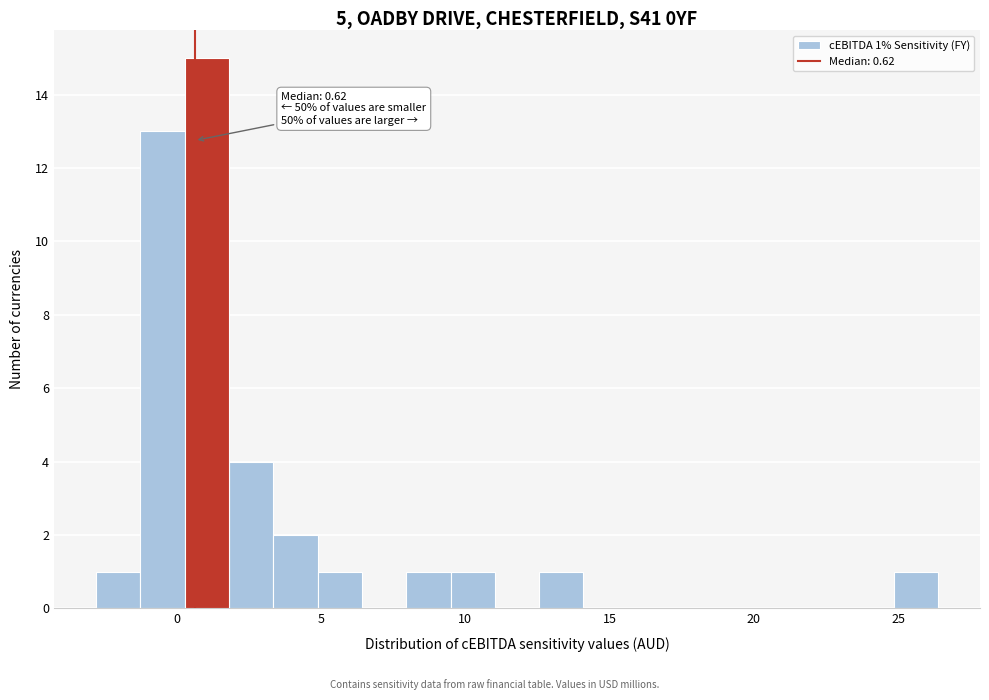

Around what value on the x-axis is the tallest bar? Give the approximate position of its centre, as read against the axis.

1.0